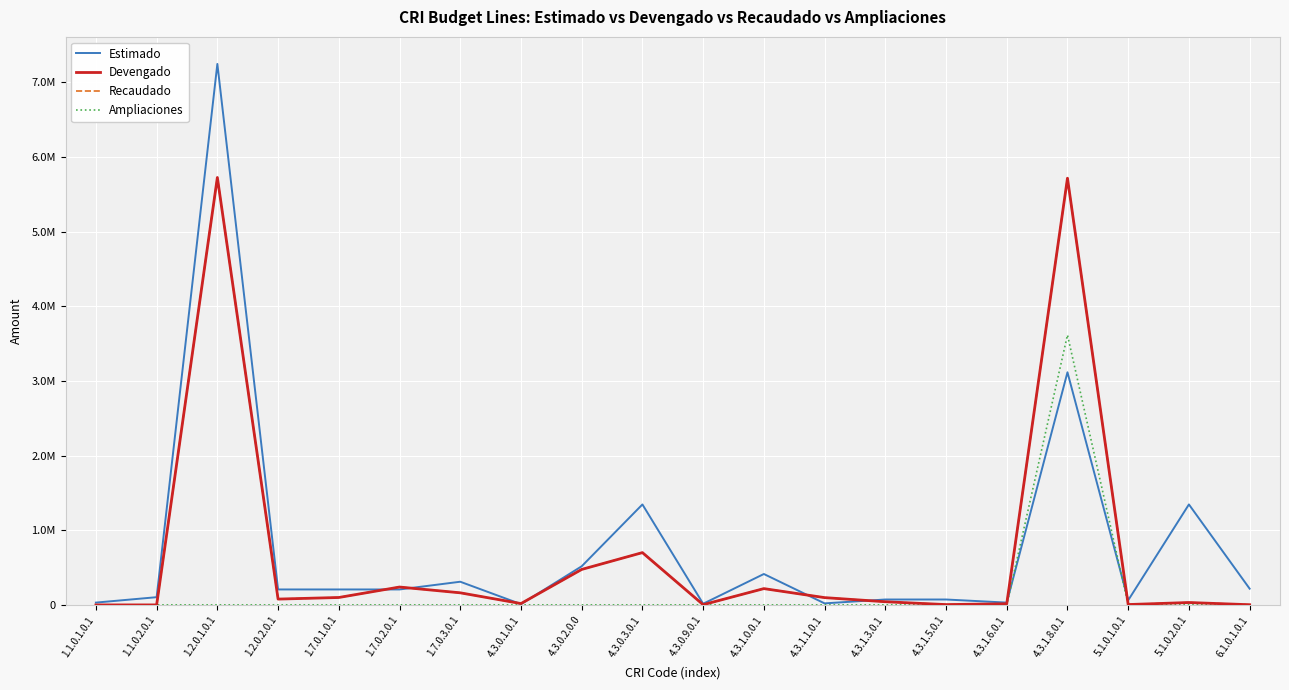

What is the sum of the Recaudado values at 6.1.0.1.0.1 and 1.7.0.3.0.1?

164619.0